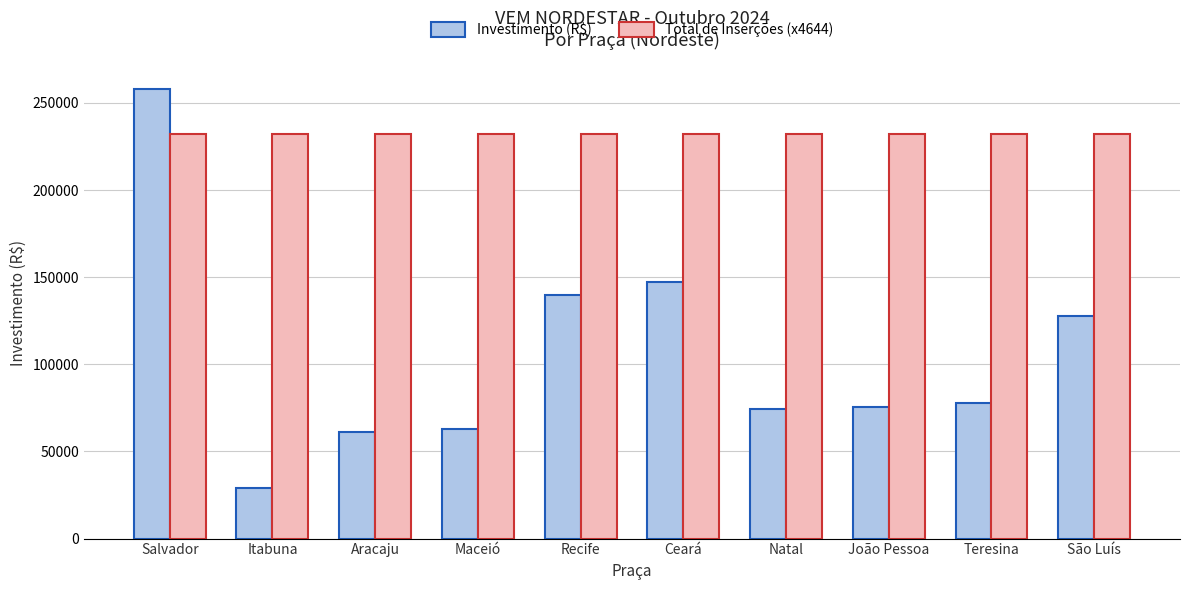

The value of Investimento (R$) at Itabuna is 42958.2. True or false?

False